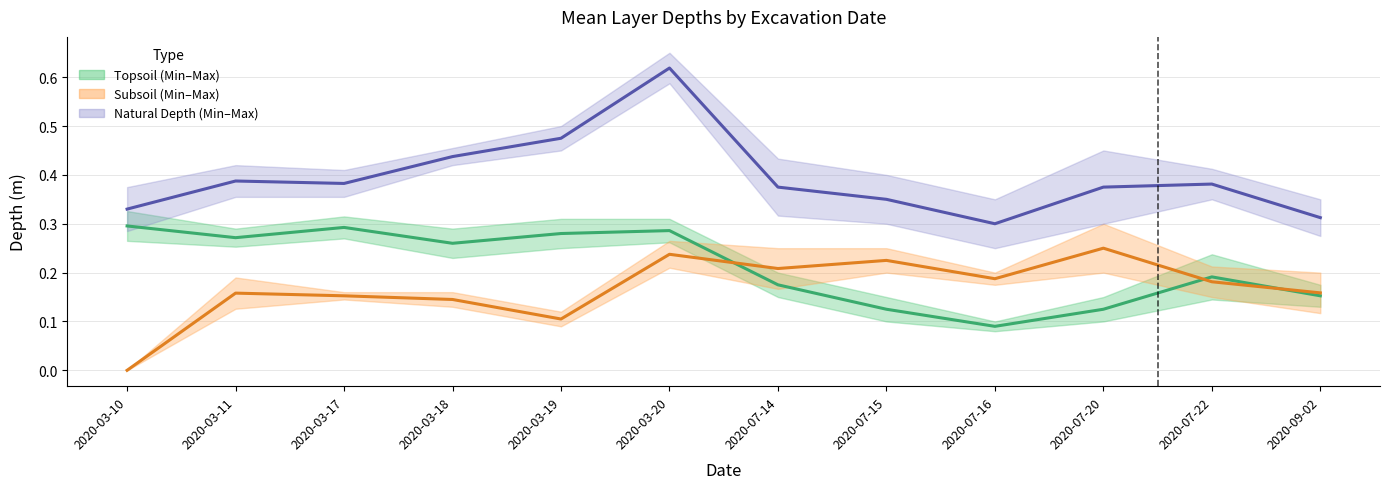

Rank the series by their maximum value, from highest to lowest.

Natural Depth mean, Topsoil mean, Subsoil mean